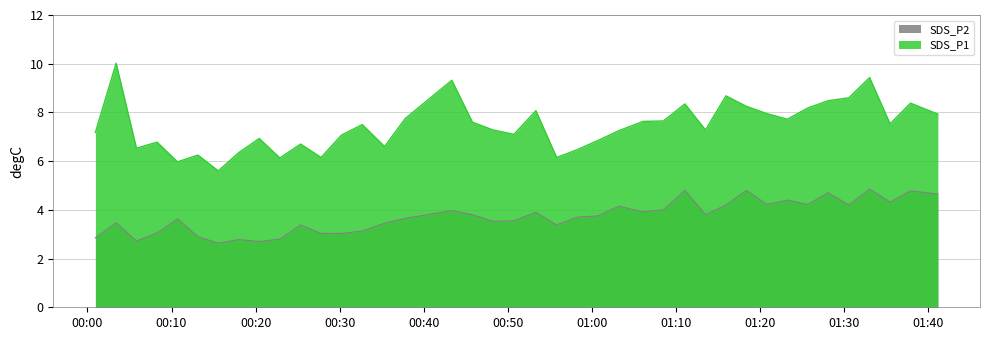

Where is the first local minimum for SDS_P1?

2023/10/18 00:05:50